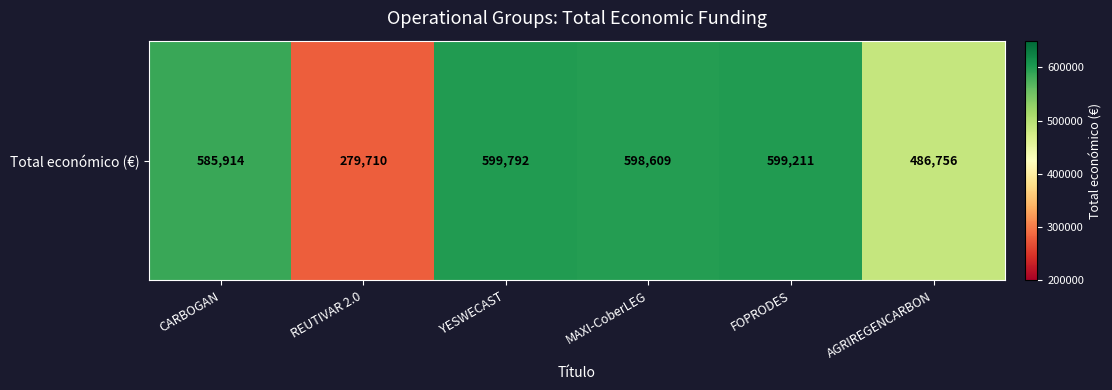

What is the sum of all values?

3149992